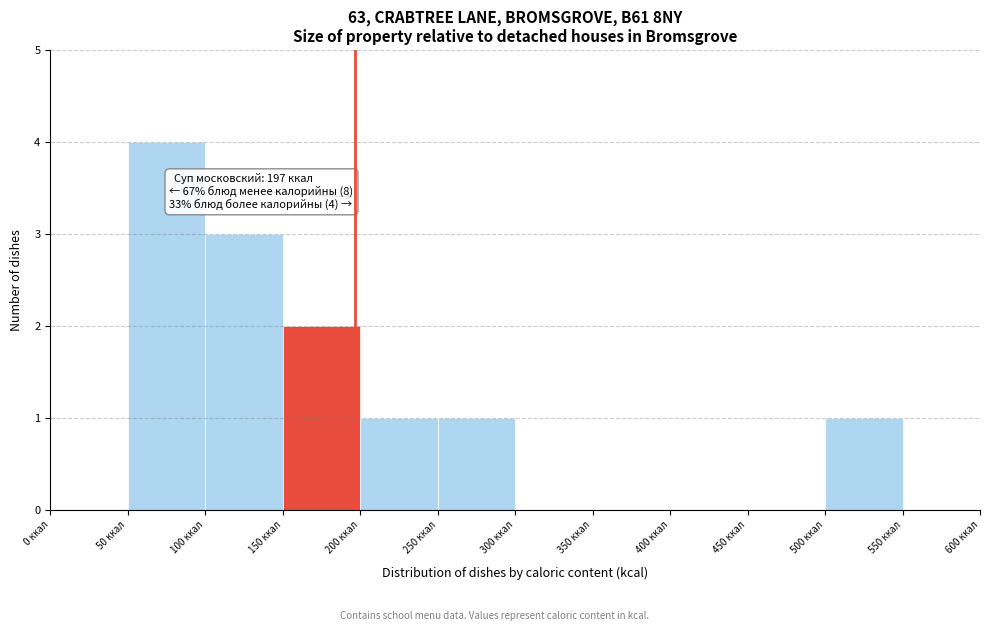

Over which range of the x-axis is the bar tallest?

50 to 100